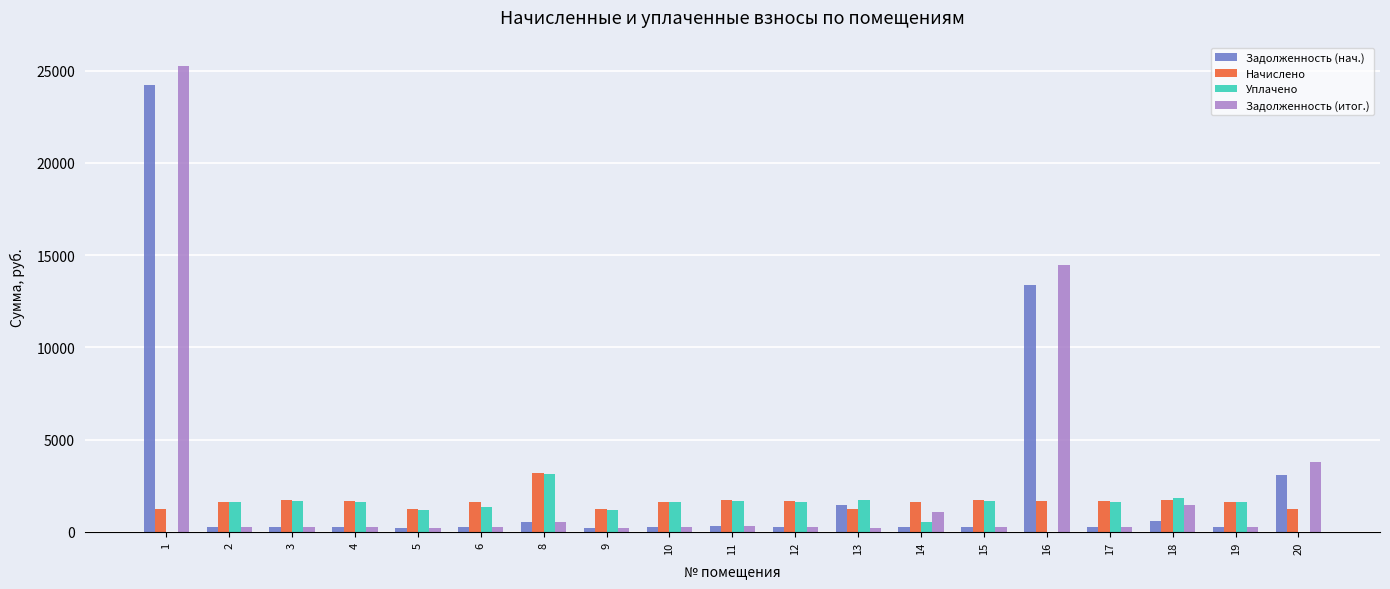

The value of Задолженность (итог.) at 20 is 3783.5. True or false?

True